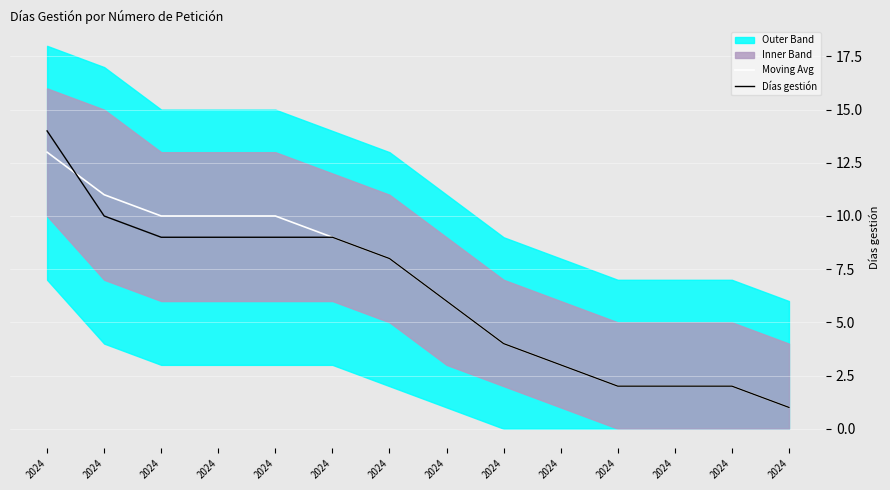

How many categories are shown in the chart?

14